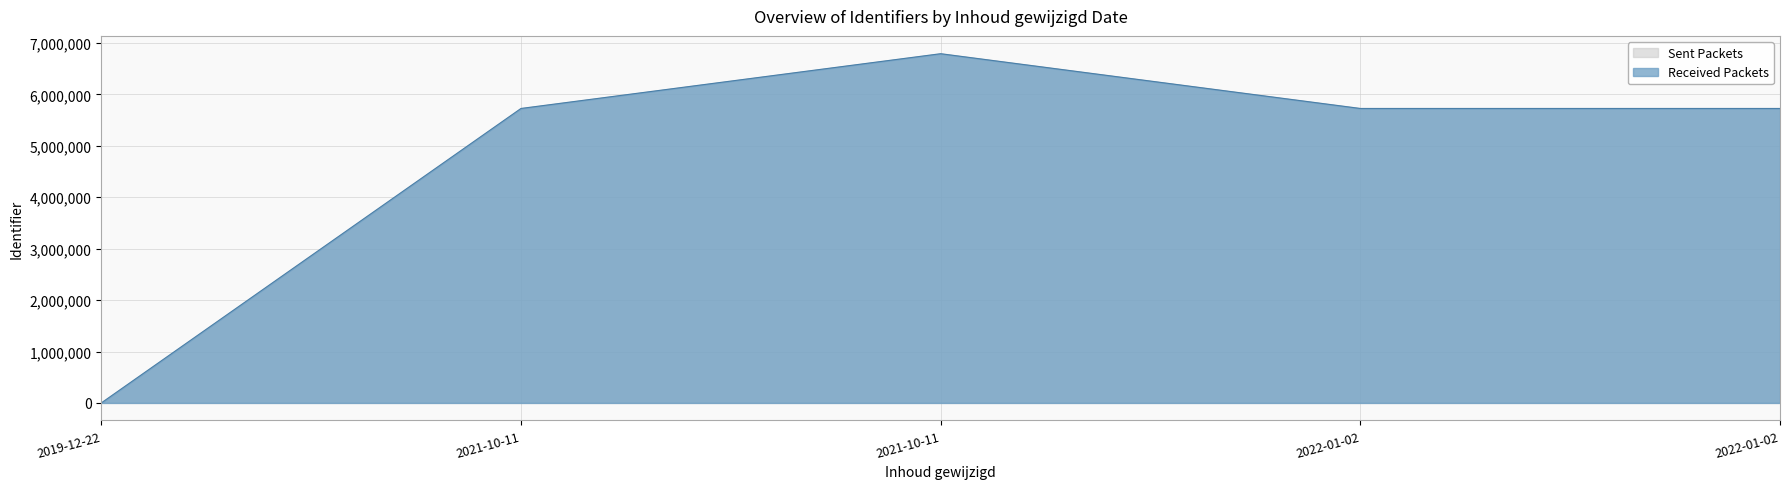

What is the change in value from 2019-12-22 to 2021-10-11?

+5725803